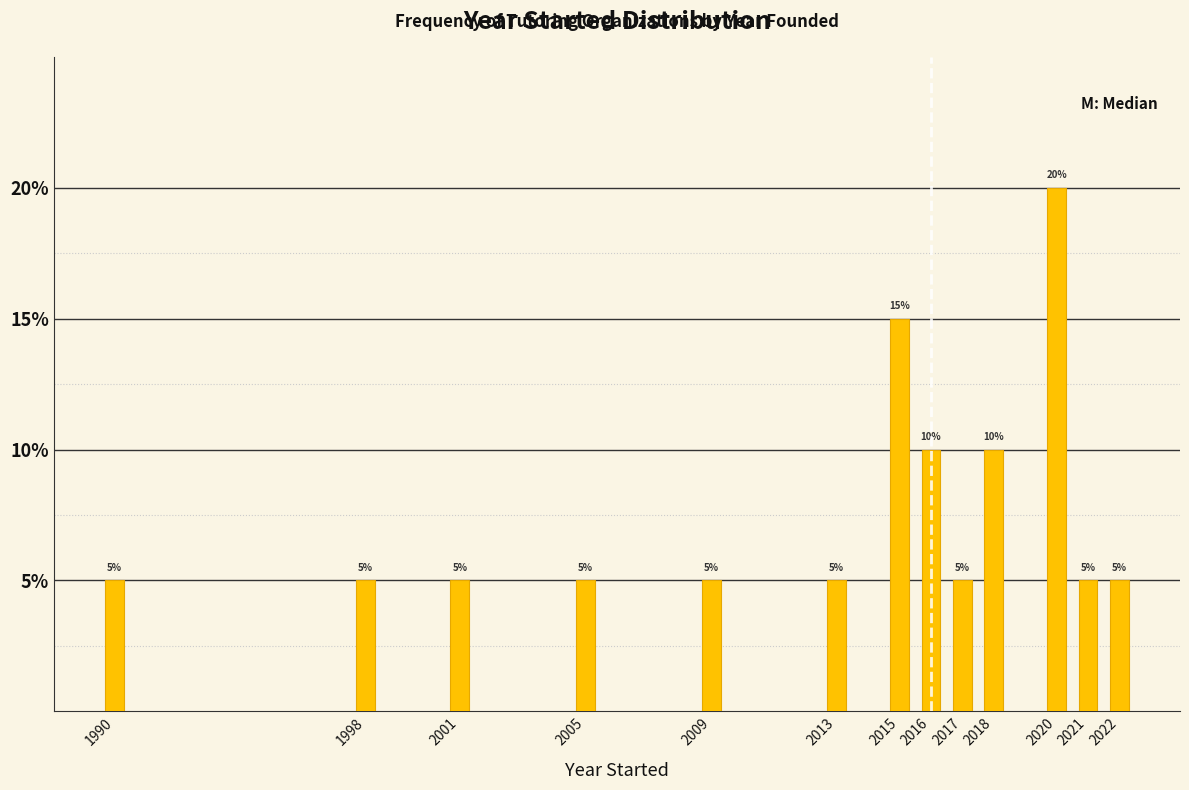

Reading left to right, extract all data points from this chart.

1990=5	1998=5	2001=5	2005=5	2009=5	2013=5	2015=15	2016=10	2017=5	2018=10	2020=20	2021=5	2022=5